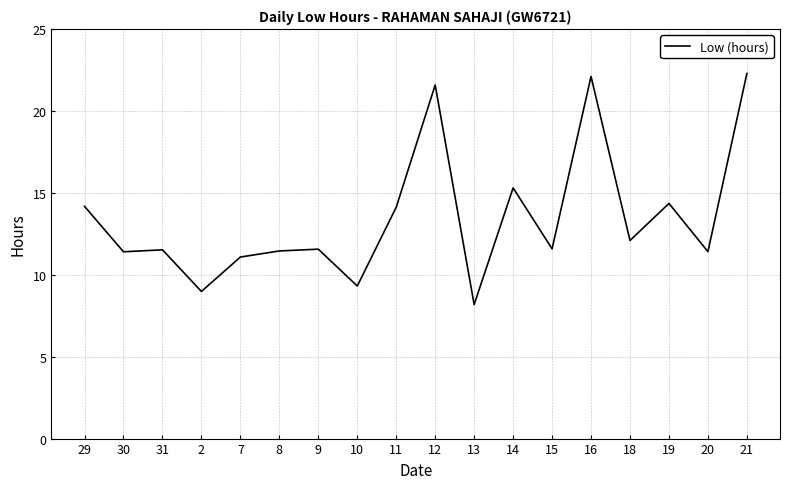

What is the difference between the maximum and minimum values?

14.1